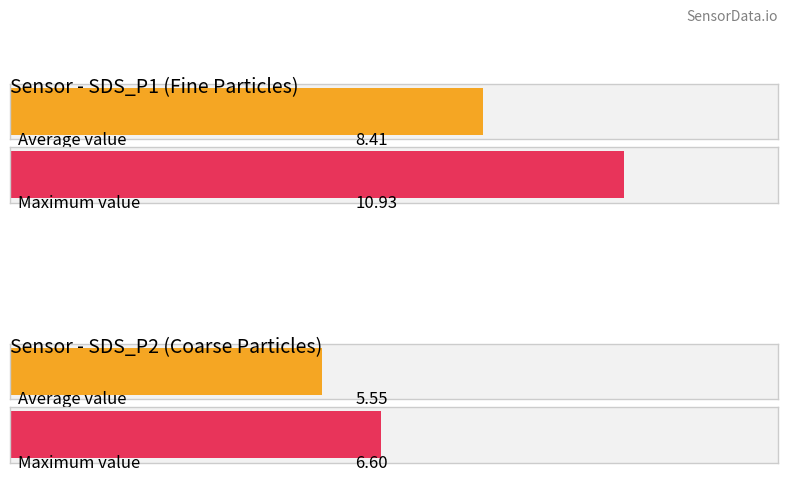

Which category has the lowest value in the Average utilization series?

SDS_P2